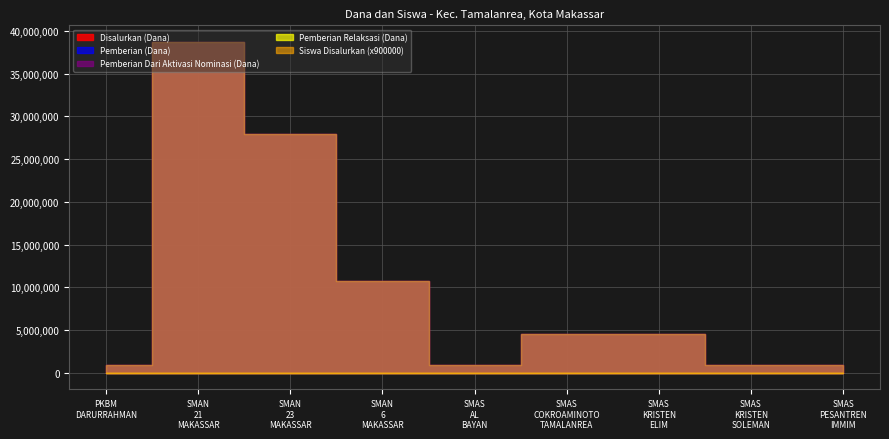

What is the sum of all Pemberian (Dana) values?

90000000